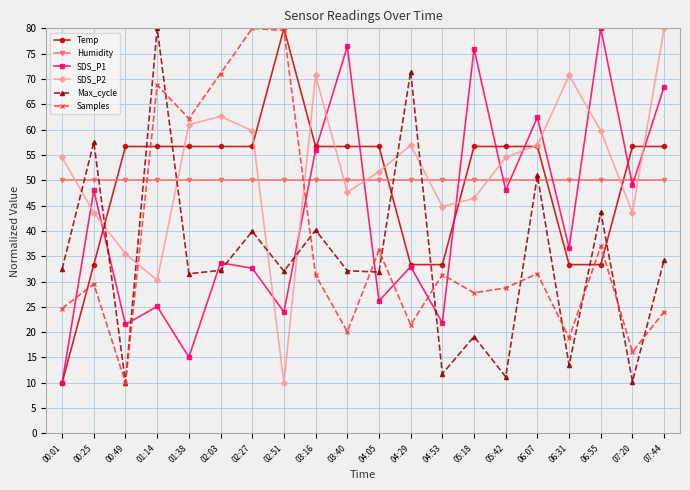

Where is Max_cycle nearest to the value 45?

06:55